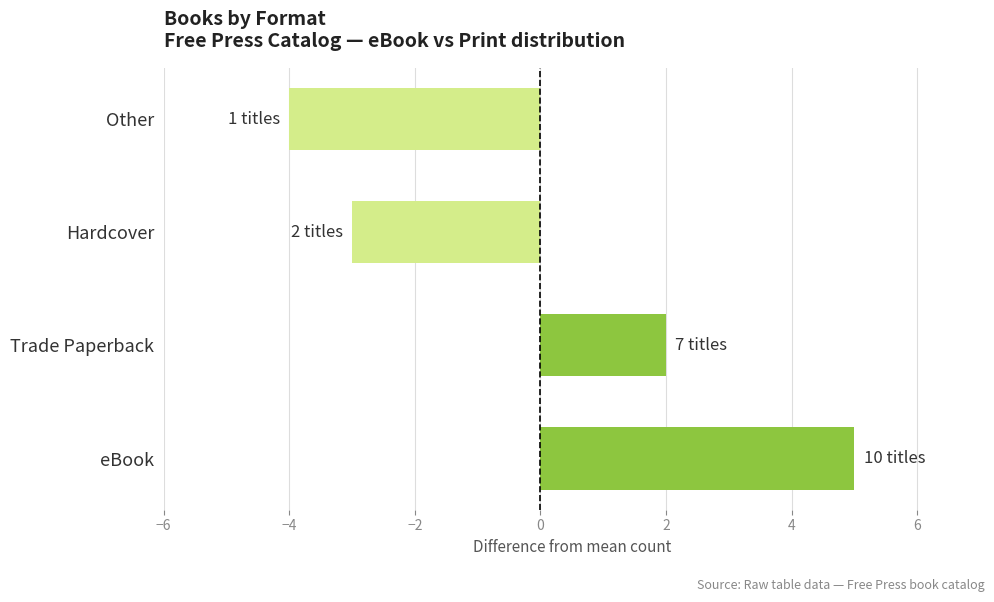

Is it true that the value at Other is -1?

False